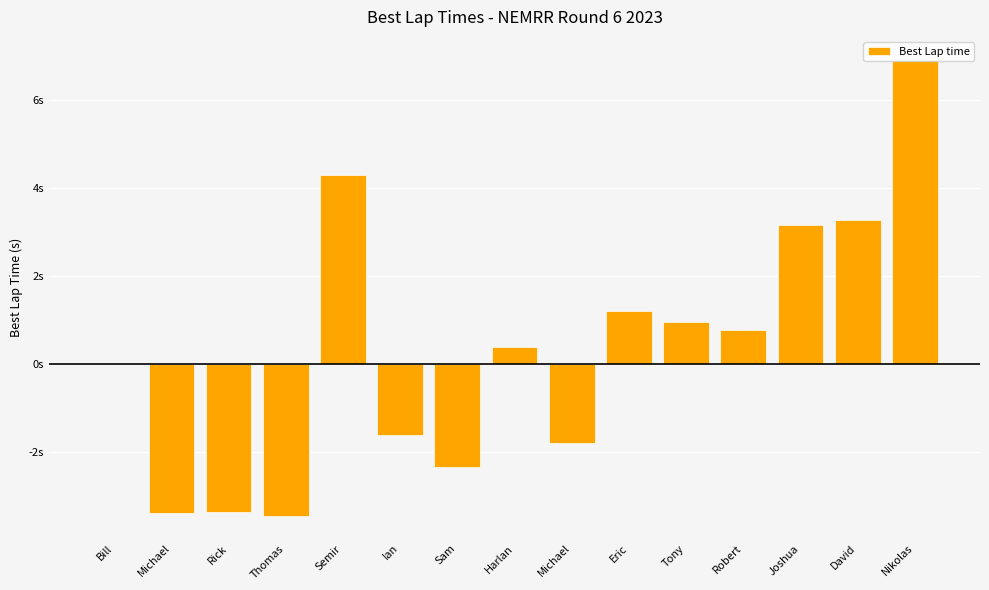

Are the bars horizontal?

No